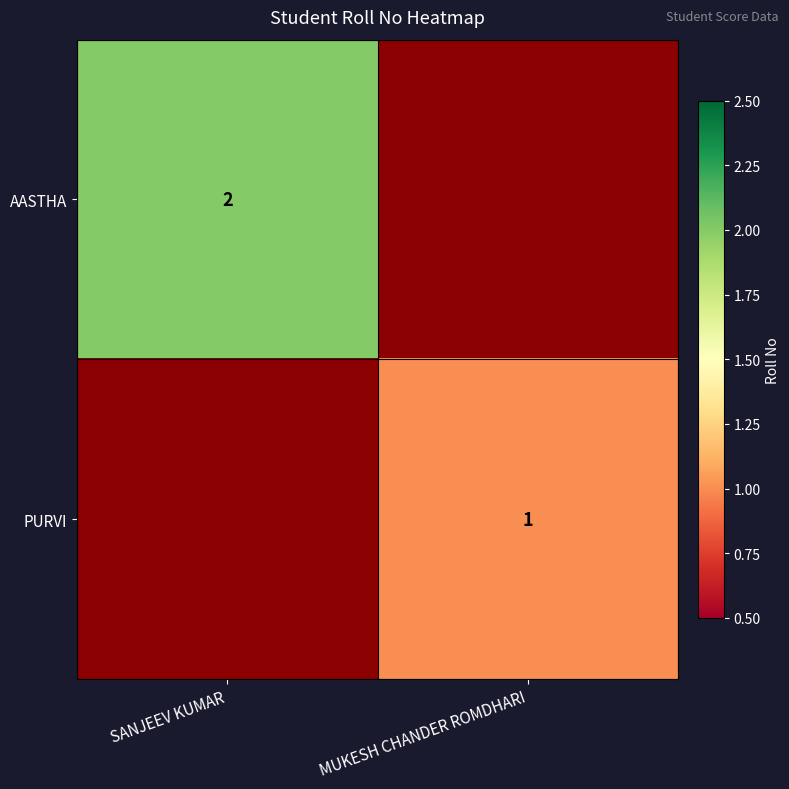

How many positive values does the PURVI series have?

1